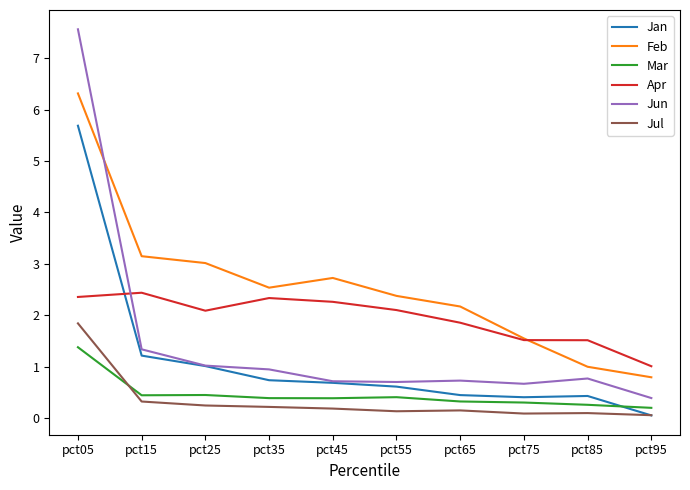

Which series has the widest spread of values?

Jun